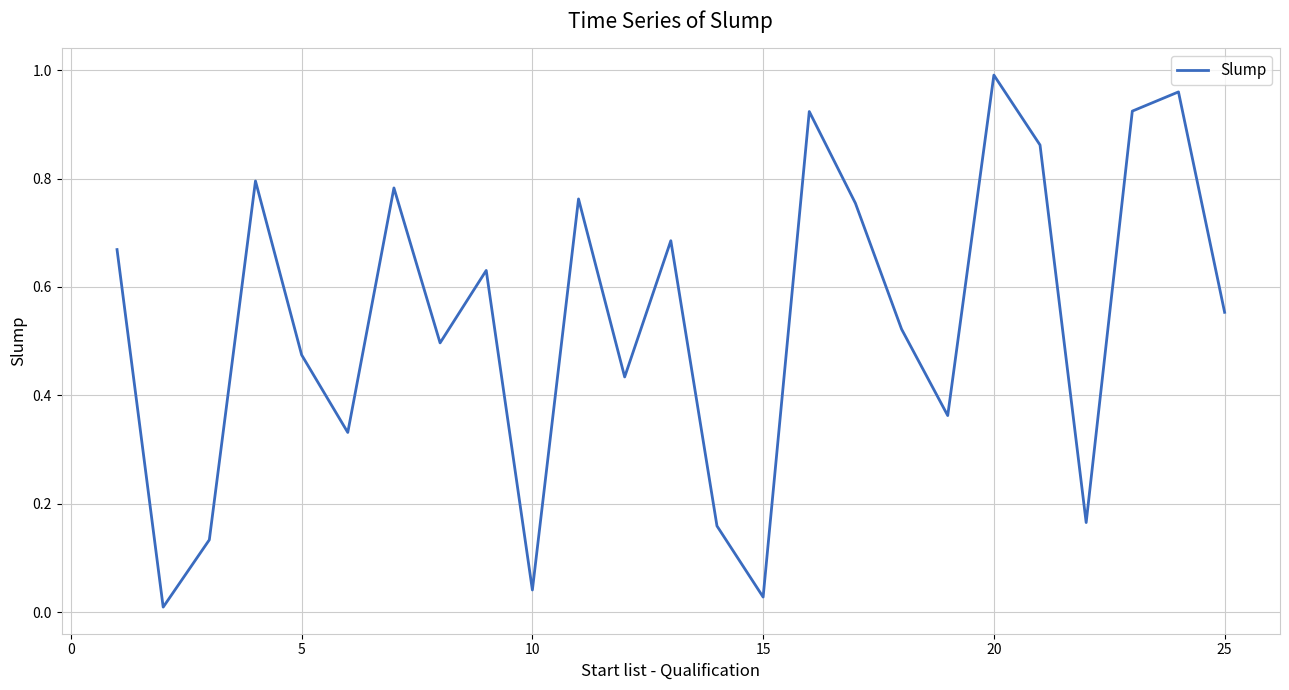

At which category does the chart reach its peak across all series?

20